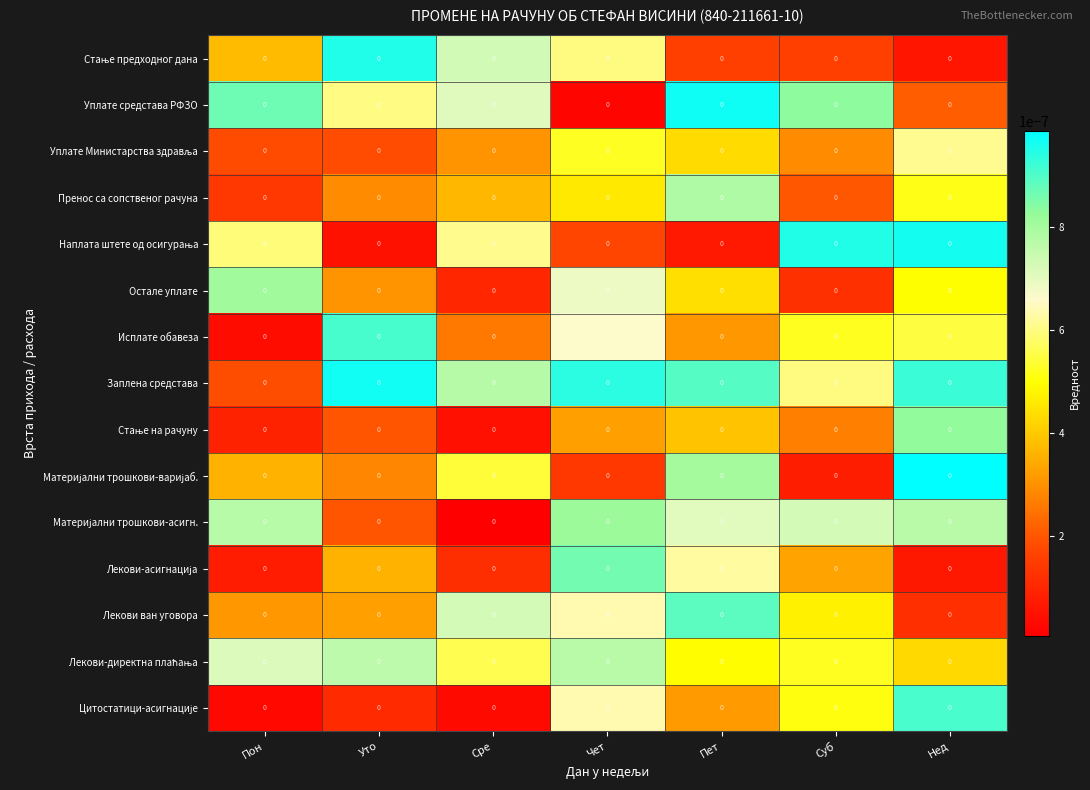

True or false: Уплате средстава РФЗО has a value of 0.0 at Пон.

False